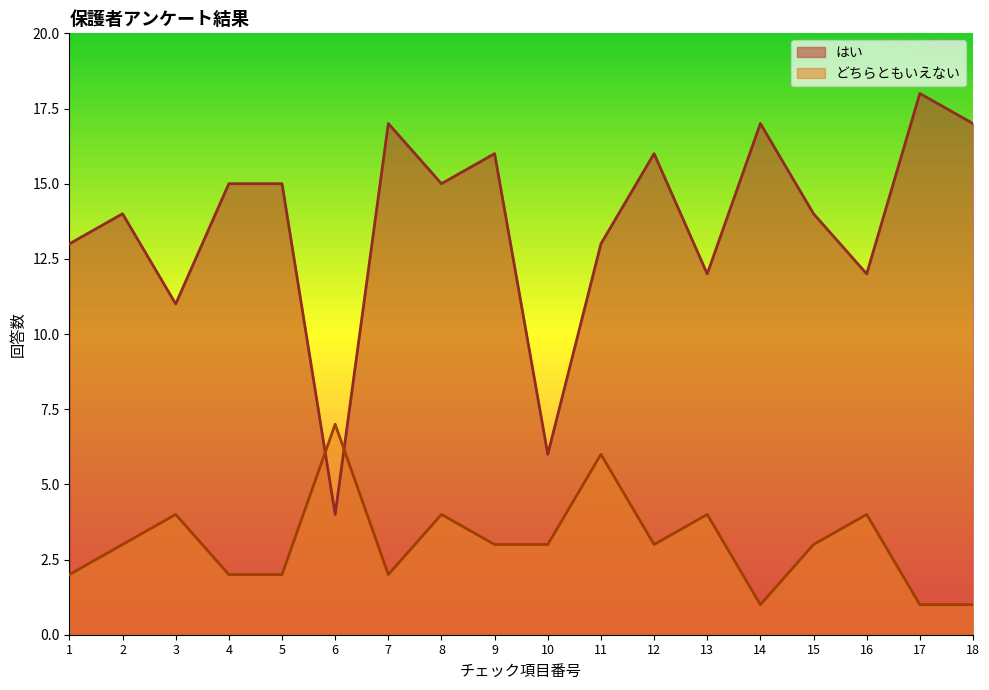

Where is the first local minimum for どちらともいえない?

7